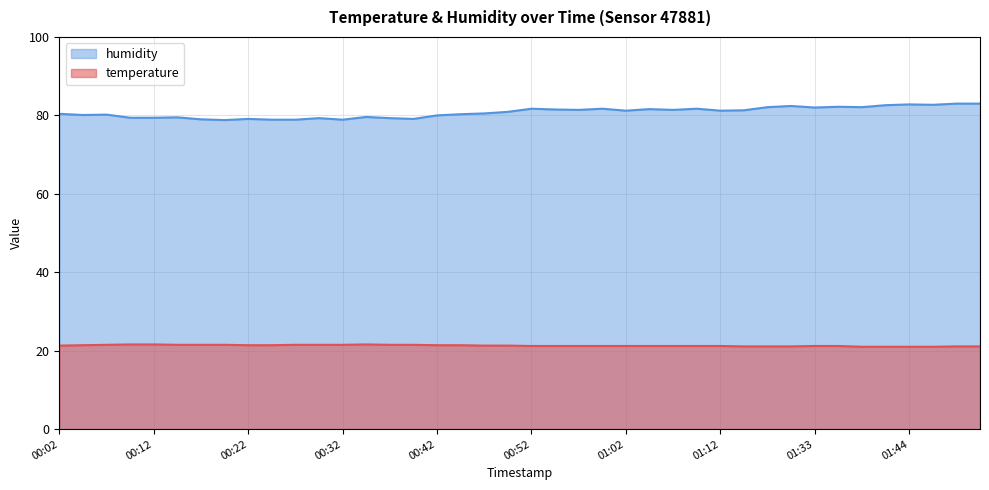

Does the chart display data point markers on the line(s)?

No